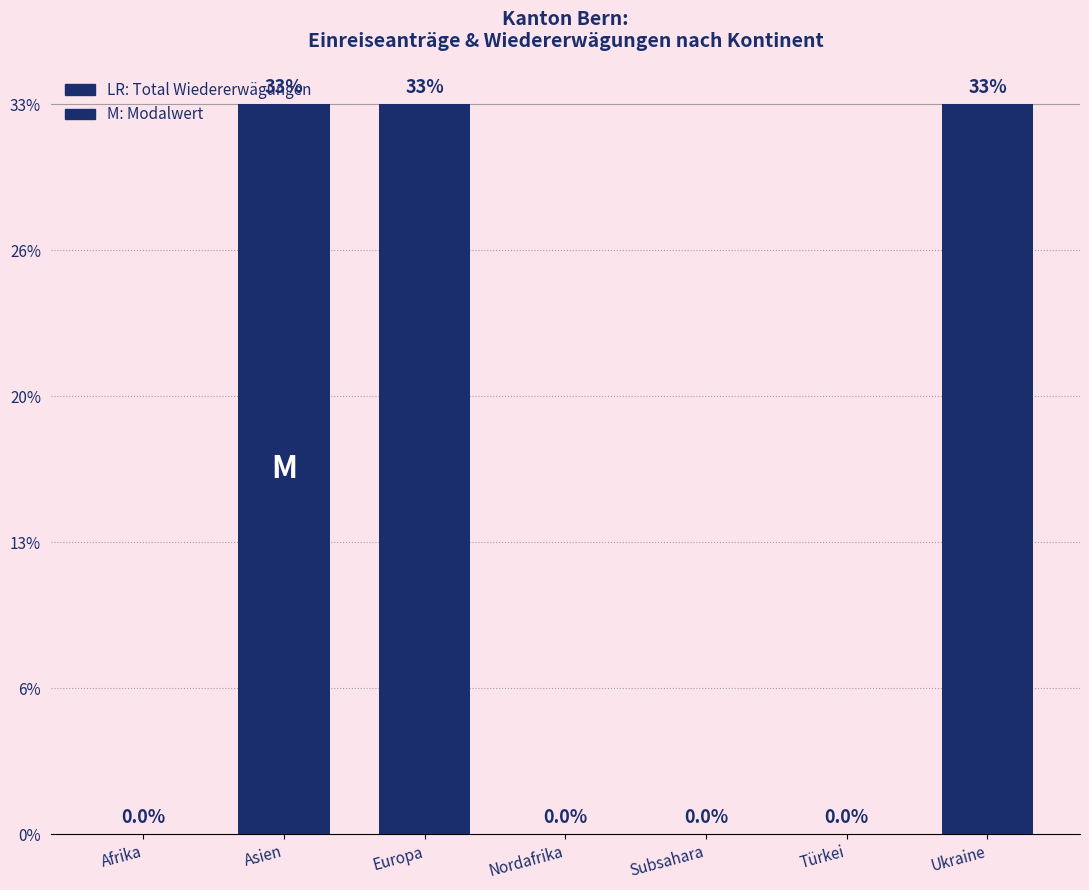

Is it true that the value at Türkei is 0?

True